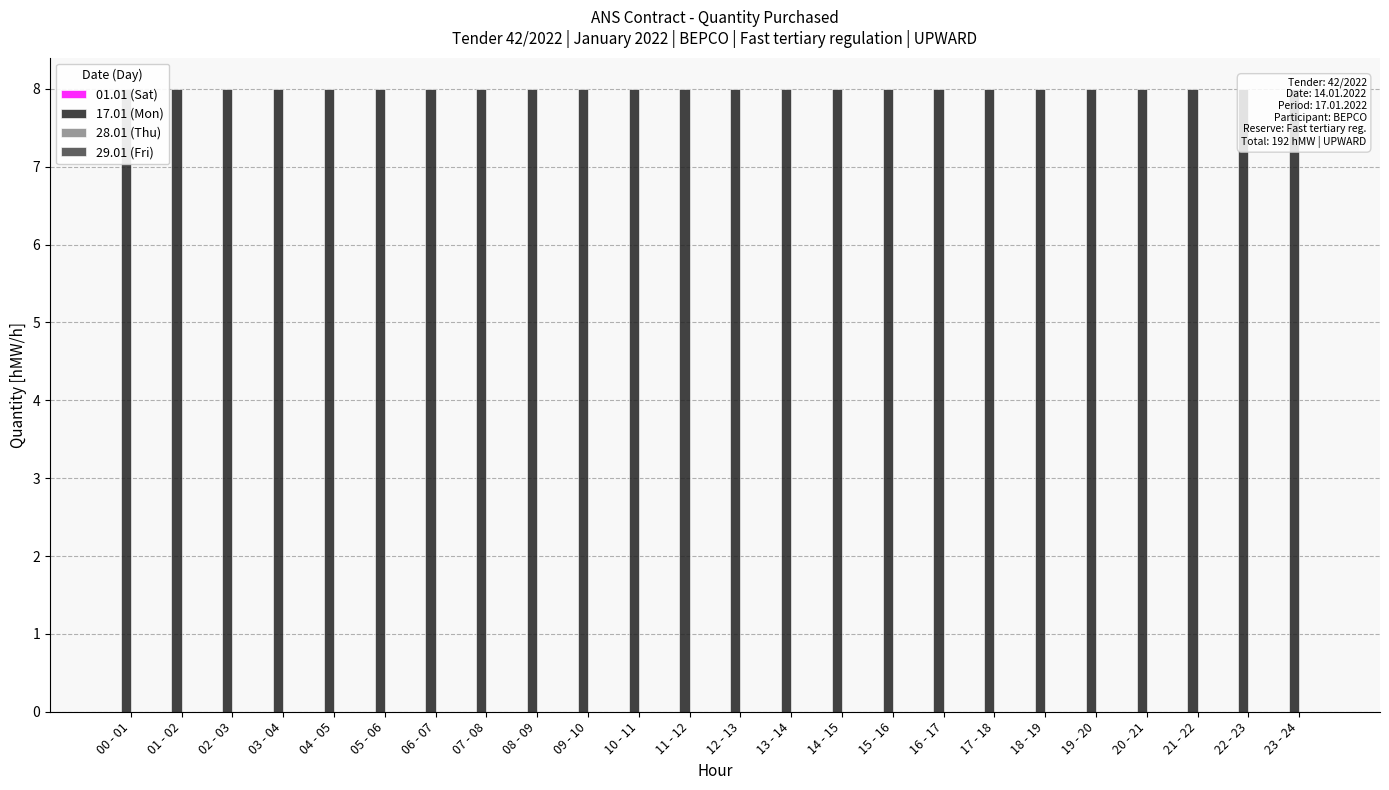

Reading left to right, what are all the values shown in this chart?

01.01 (Sat): 00 - 01=0	01 - 02=0	02 - 03=0	03 - 04=0	04 - 05=0	05 - 06=0	06 - 07=0	07 - 08=0	08 - 09=0	09 - 10=0	10 - 11=0	11 - 12=0	12 - 13=0	13 - 14=0	14 - 15=0	15 - 16=0	16 - 17=0	17 - 18=0	18 - 19=0	19 - 20=0	20 - 21=0	21 - 22=0	22 - 23=0	23 - 24=0
17.01 (Mon): 00 - 01=8	01 - 02=8	02 - 03=8	03 - 04=8	04 - 05=8	05 - 06=8	06 - 07=8	07 - 08=8	08 - 09=8	09 - 10=8	10 - 11=8	11 - 12=8	12 - 13=8	13 - 14=8	14 - 15=8	15 - 16=8	16 - 17=8	17 - 18=8	18 - 19=8	19 - 20=8	20 - 21=8	21 - 22=8	22 - 23=8	23 - 24=8
28.01 (Thu): 00 - 01=0	01 - 02=0	02 - 03=0	03 - 04=0	04 - 05=0	05 - 06=0	06 - 07=0	07 - 08=0	08 - 09=0	09 - 10=0	10 - 11=0	11 - 12=0	12 - 13=0	13 - 14=0	14 - 15=0	15 - 16=0	16 - 17=0	17 - 18=0	18 - 19=0	19 - 20=0	20 - 21=0	21 - 22=0	22 - 23=0	23 - 24=0
29.01 (Fri): 00 - 01=0	01 - 02=0	02 - 03=0	03 - 04=0	04 - 05=0	05 - 06=0	06 - 07=0	07 - 08=0	08 - 09=0	09 - 10=0	10 - 11=0	11 - 12=0	12 - 13=0	13 - 14=0	14 - 15=0	15 - 16=0	16 - 17=0	17 - 18=0	18 - 19=0	19 - 20=0	20 - 21=0	21 - 22=0	22 - 23=0	23 - 24=0